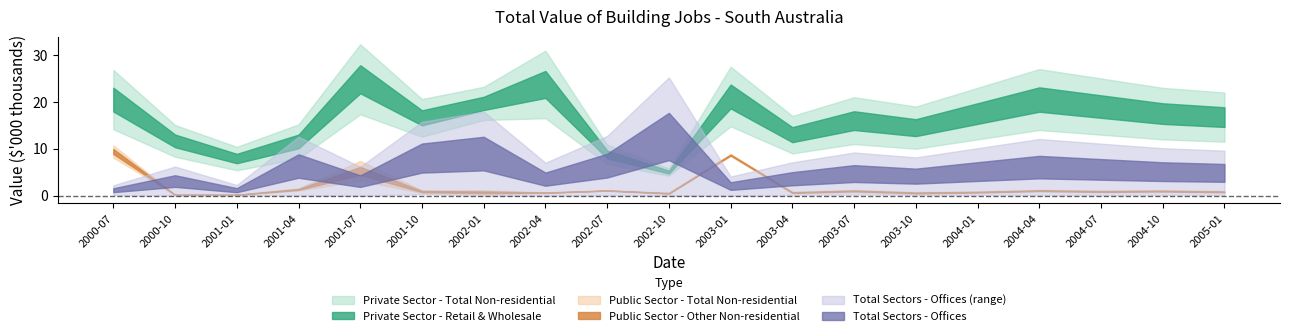

True or false: Public Sector - Other Non-residential and Private Sector - Retail & Wholesale intersect in this chart.

False